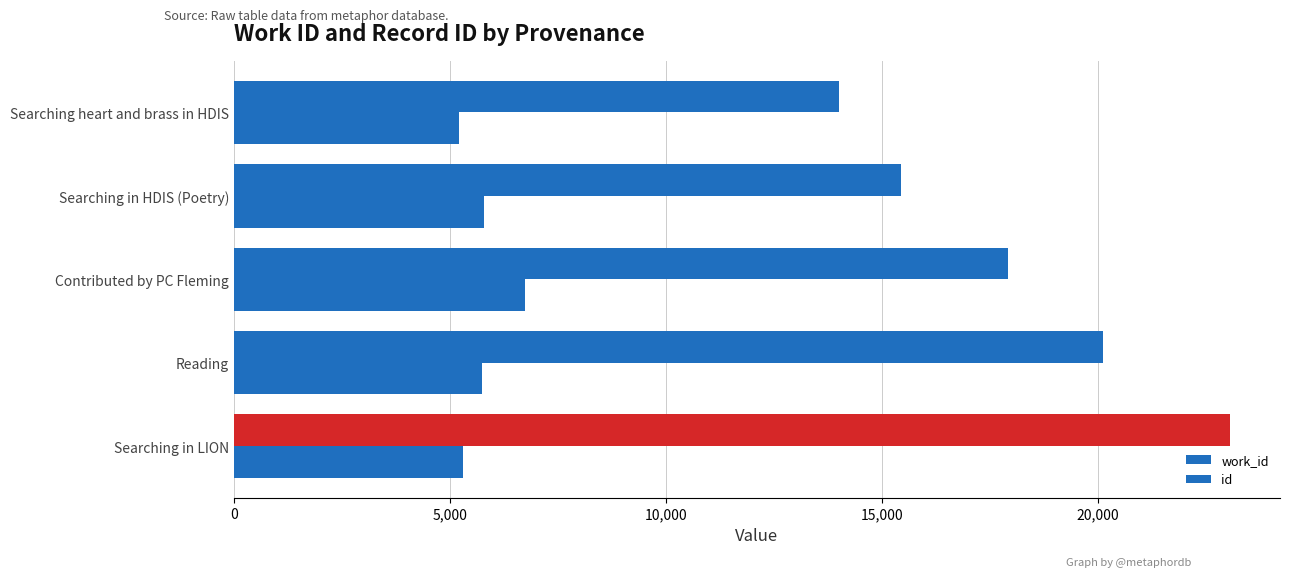

How many data points in work_id are less than 5744?

2